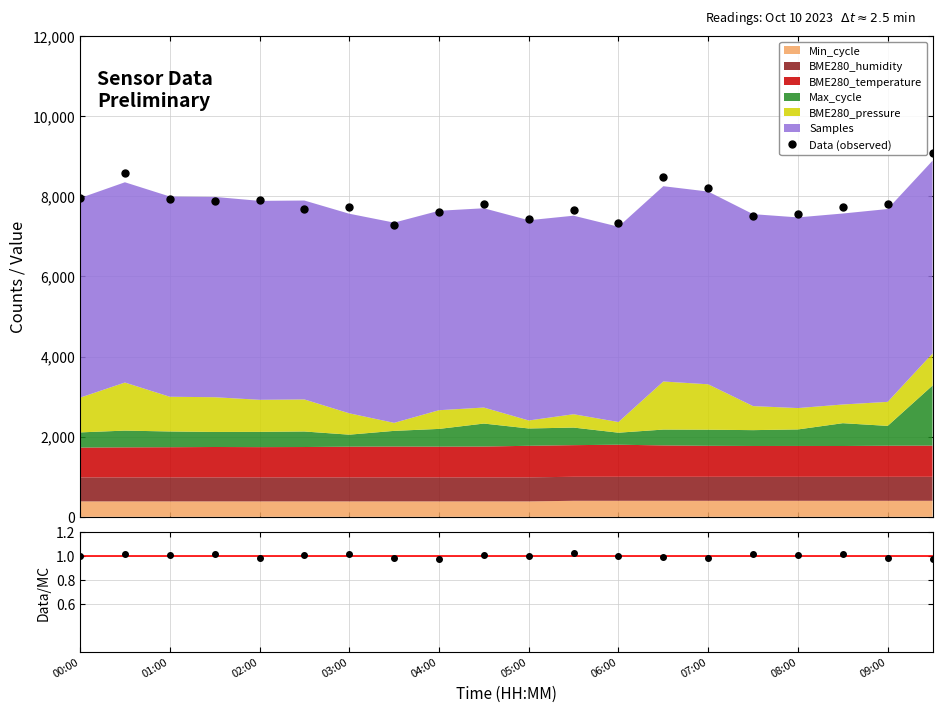

How many interior local valleys does the Data (observed) series have?

6